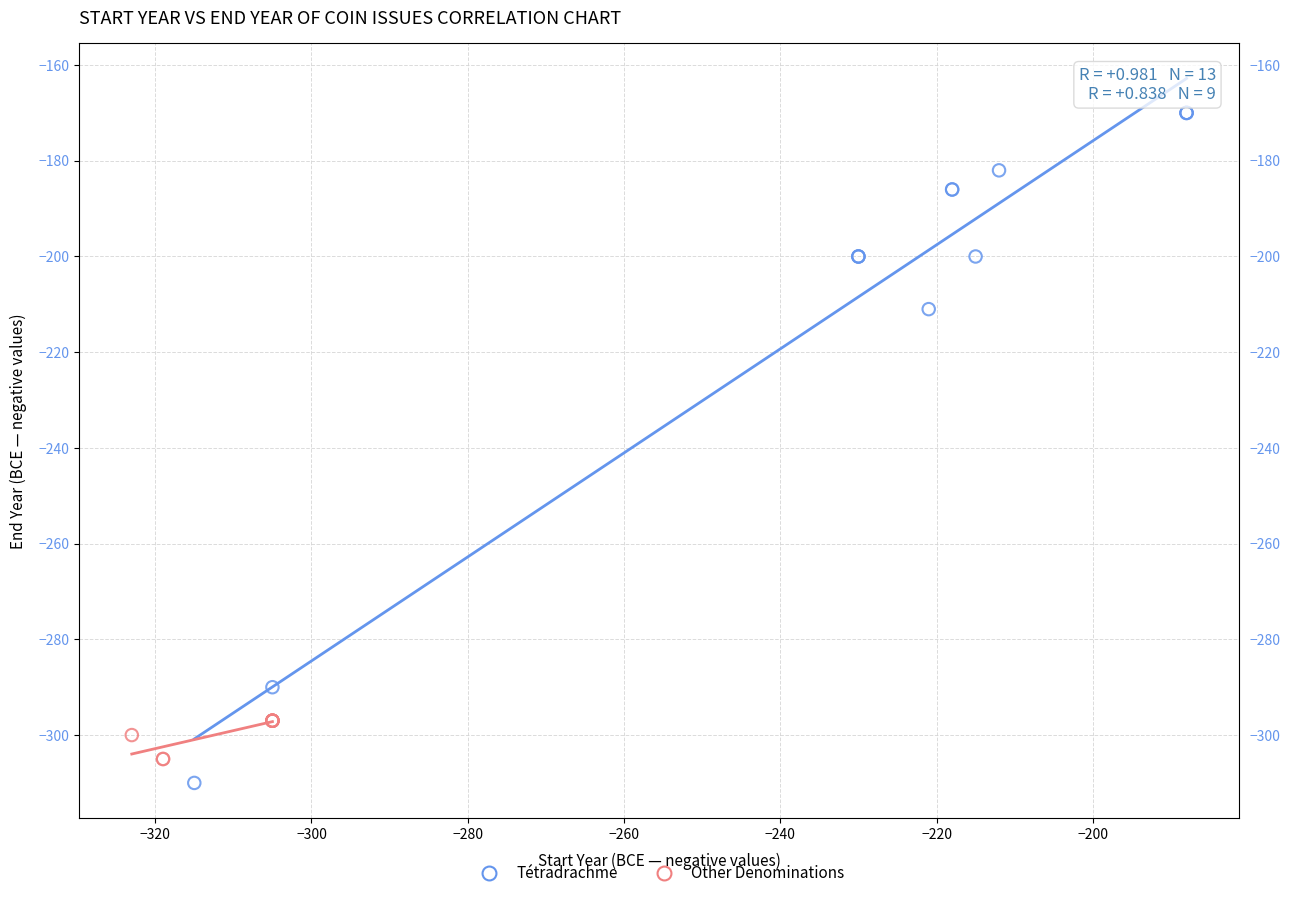

Which series contains the highest Y value?

Tétradrachme